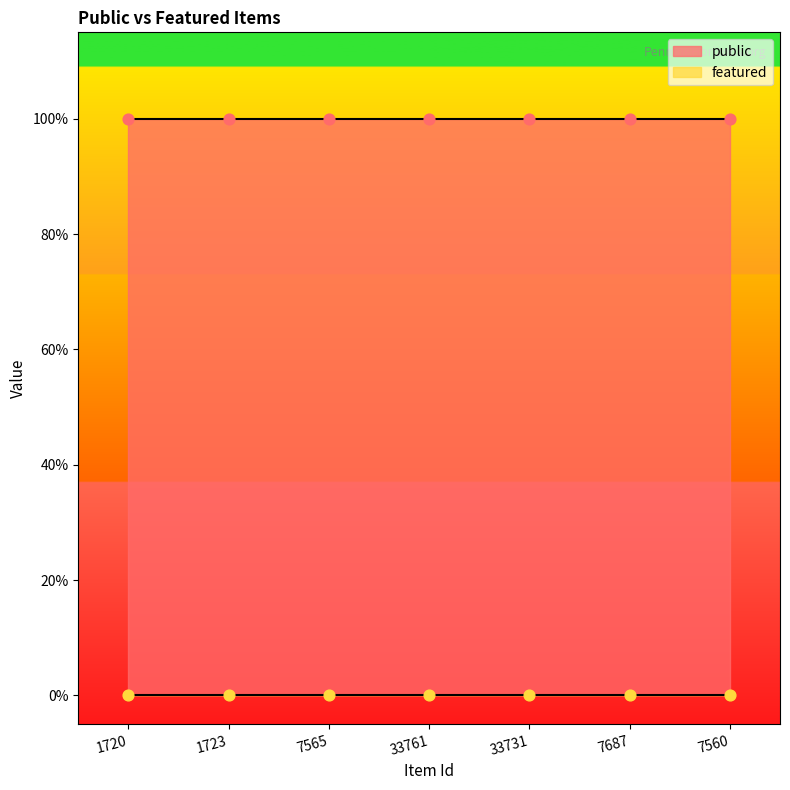

Is the value of public at 7560 greater than the value of featured at 7560?

Yes